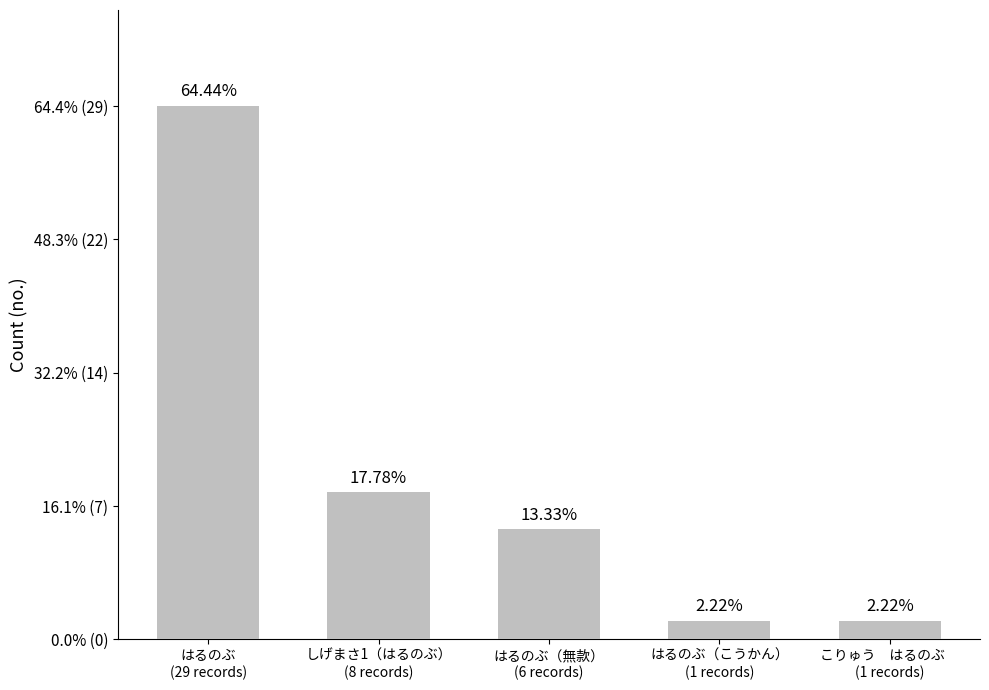

Does the chart contain any negative values?

No